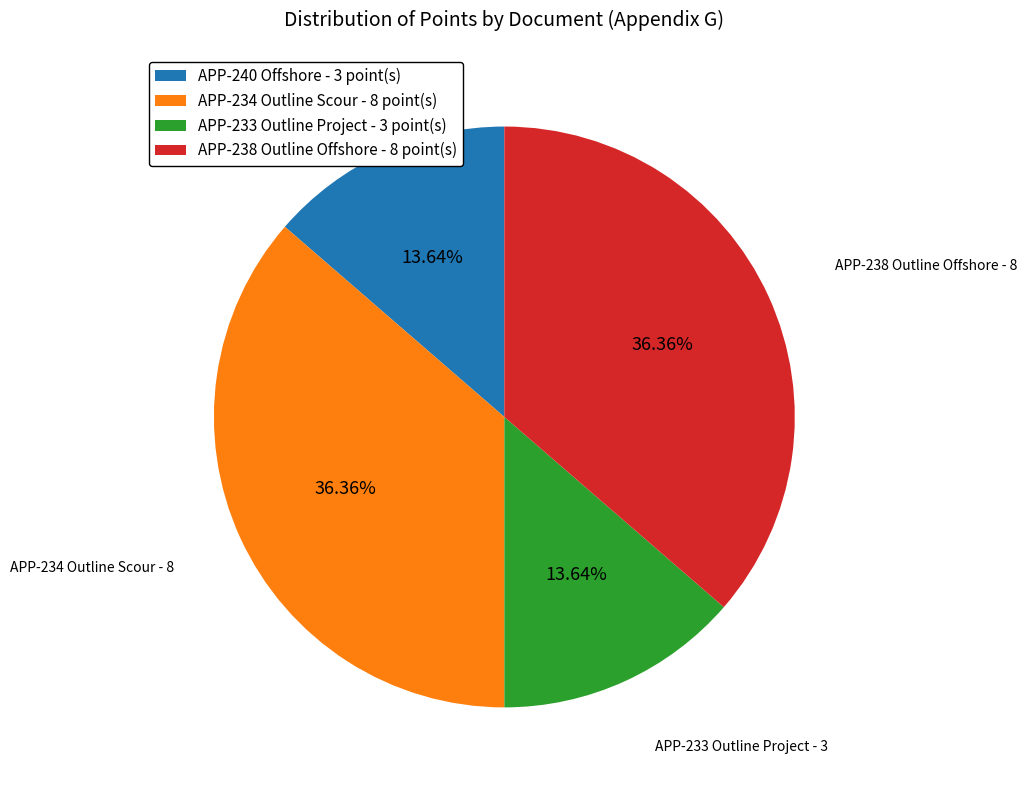

Does APP-234 Outline Scour - 8 point(s) account for over 50% of the chart?

No